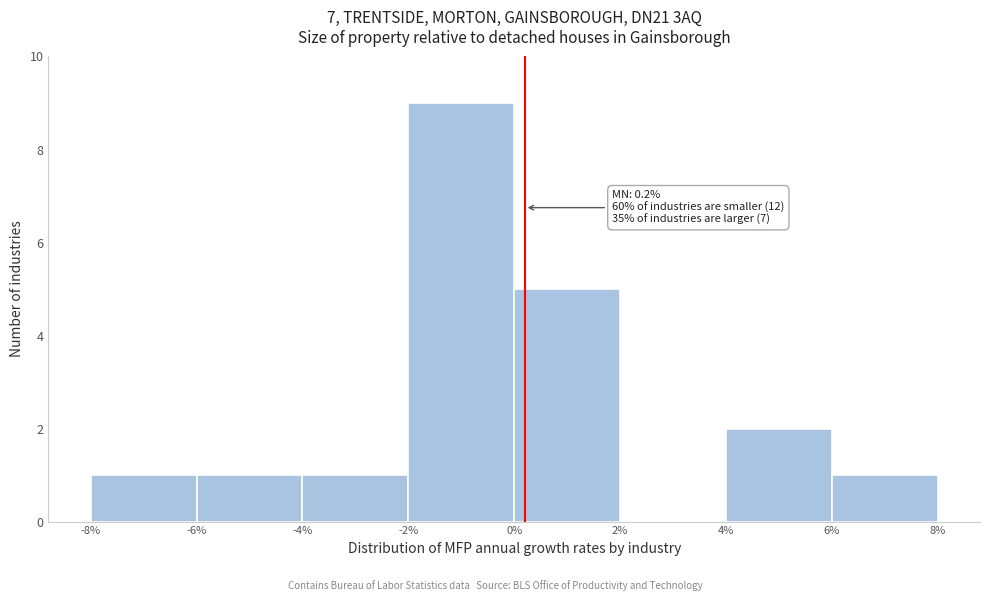

Which range on the x-axis has the tallest bar?

-2% to 0%